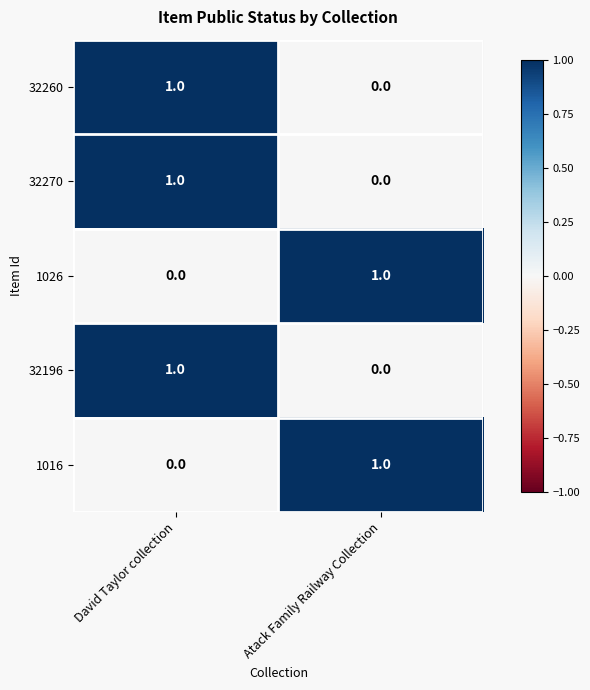

Is it true that 32196 equals 0 at Atack Family Railway Collection?

True